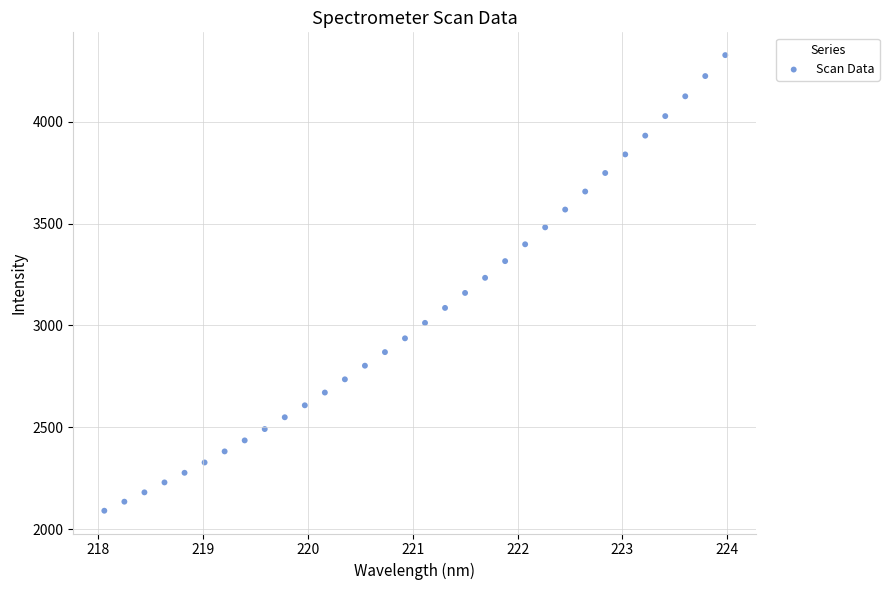

What is the range of Y values (max minus min)?

2237.2